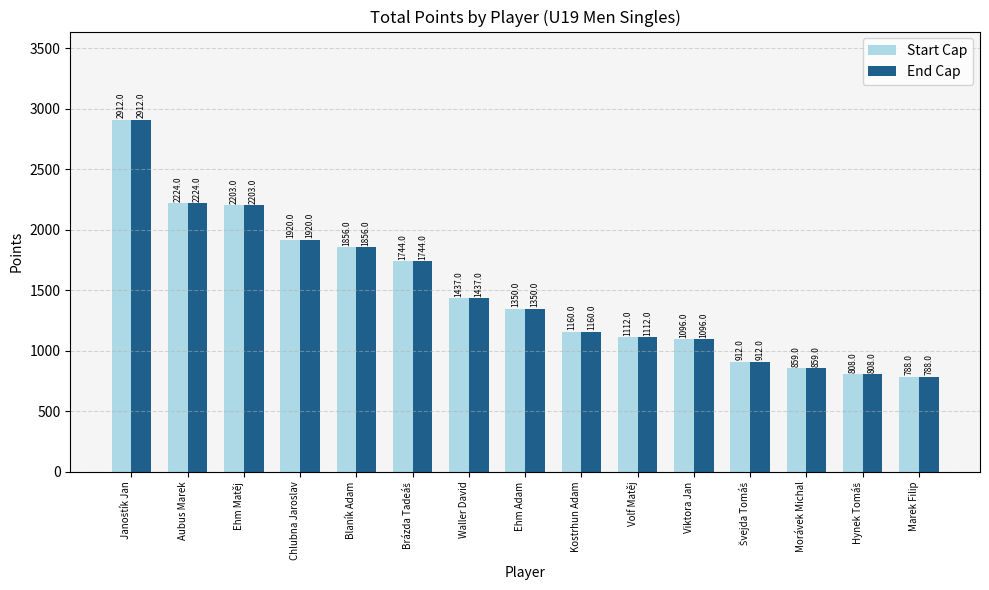

What is the label of the 9th bar from the right?

Waller David